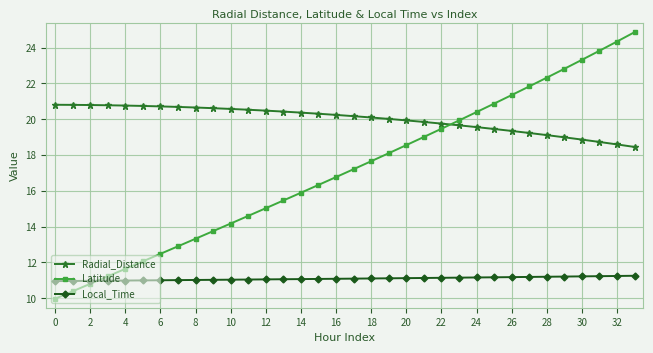

What is the highest value of the Local_Time series?

11.3